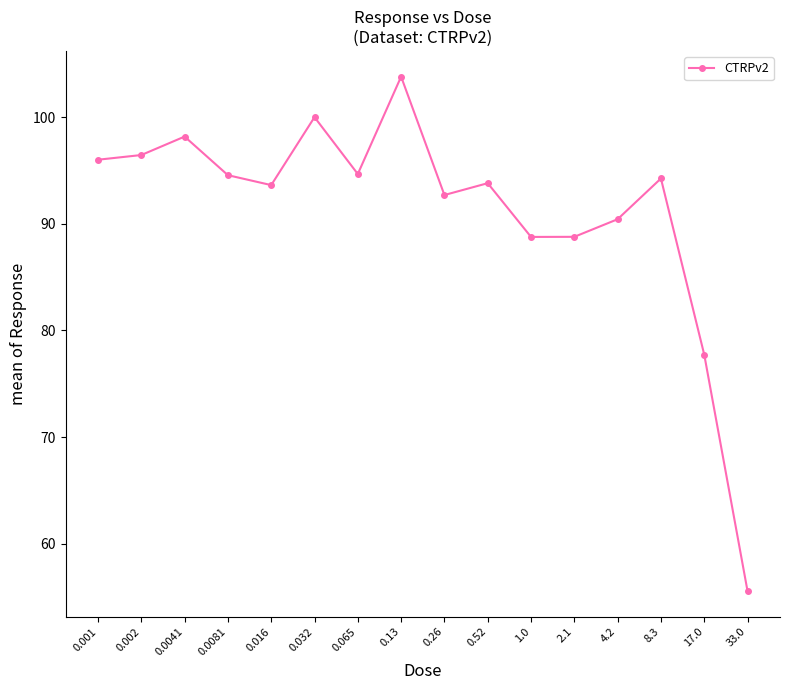

What is the value of the 8th point from the left?

103.8